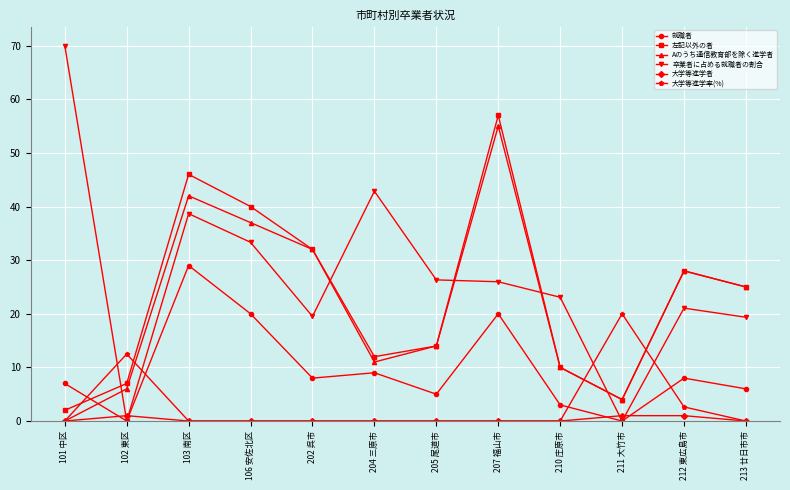

What is the label of the 6th point from the left?

204 三原市